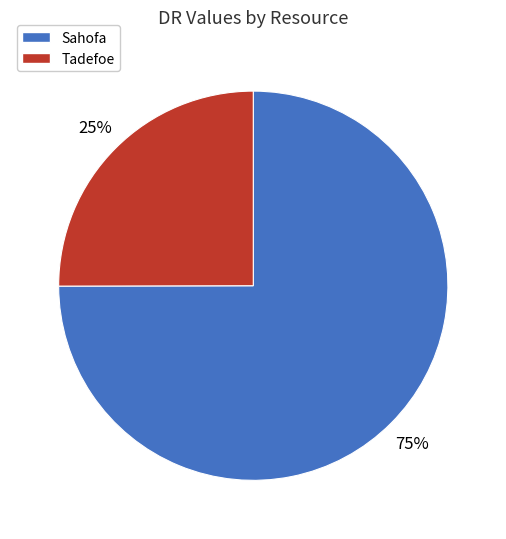

To the nearest percent, what is the combined percentage of Tadefoe and Sahofa?

100%